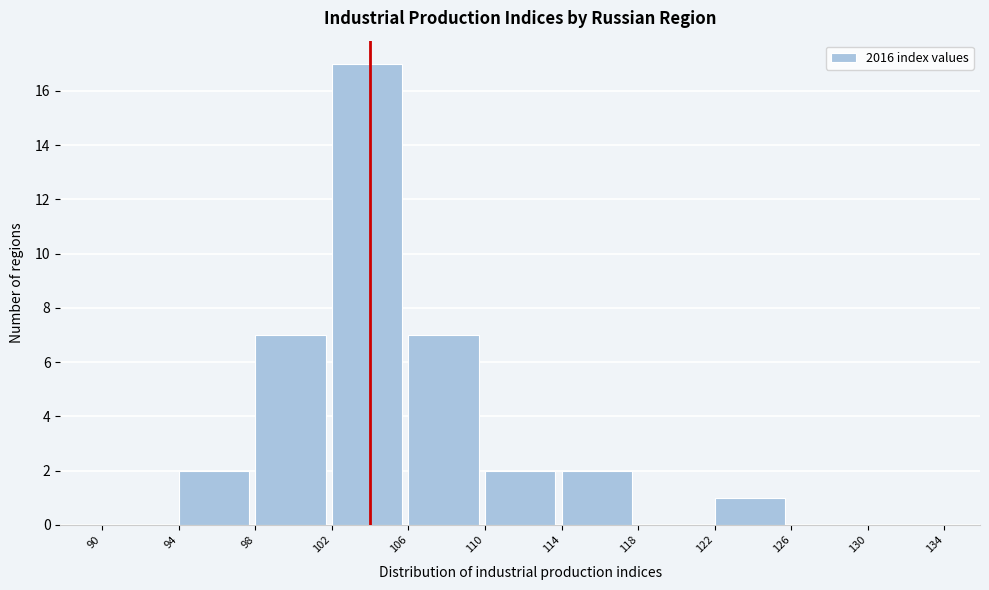

How tall is the bar that spans 110 to 114 on the x-axis? The values are not printed on the chart, so give them approximately, as read against the axis.

2